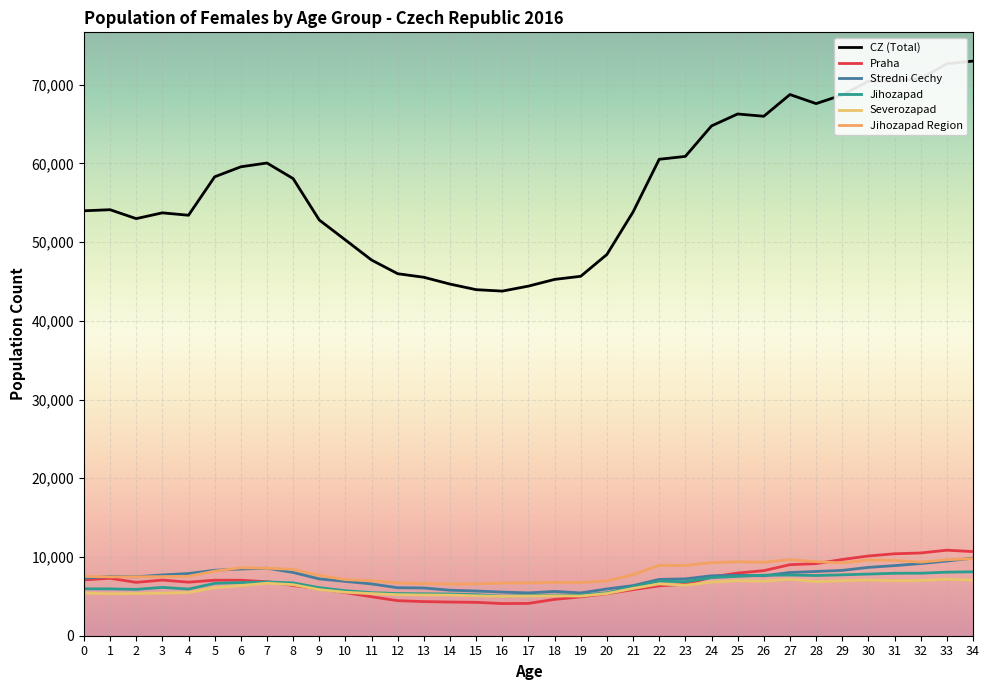

Is this an area chart (filled region under the line)?

No